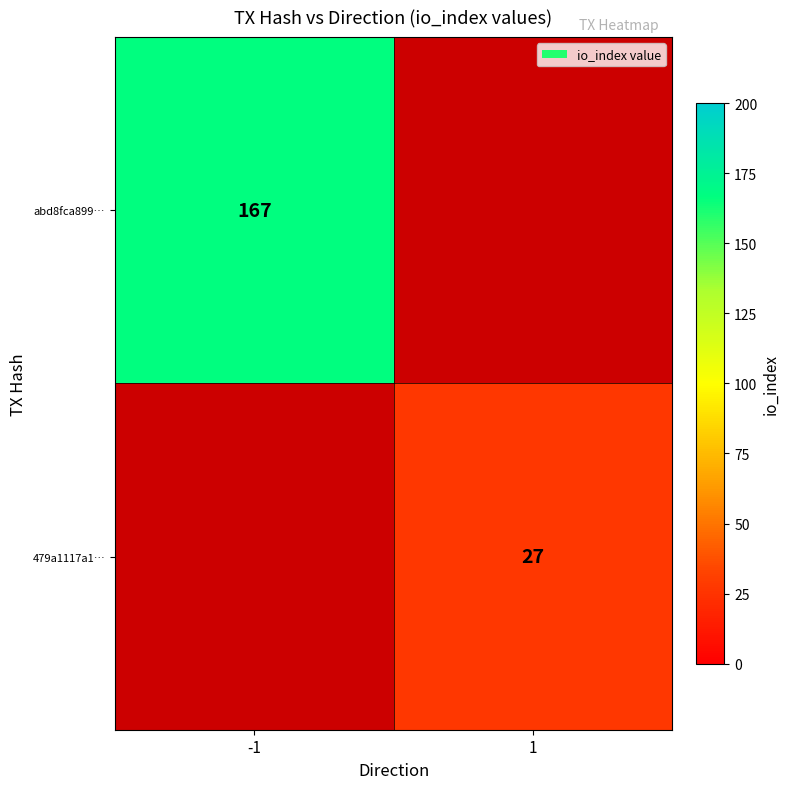

True or false: 479a1117a1… has a value of 13 at 1.

False